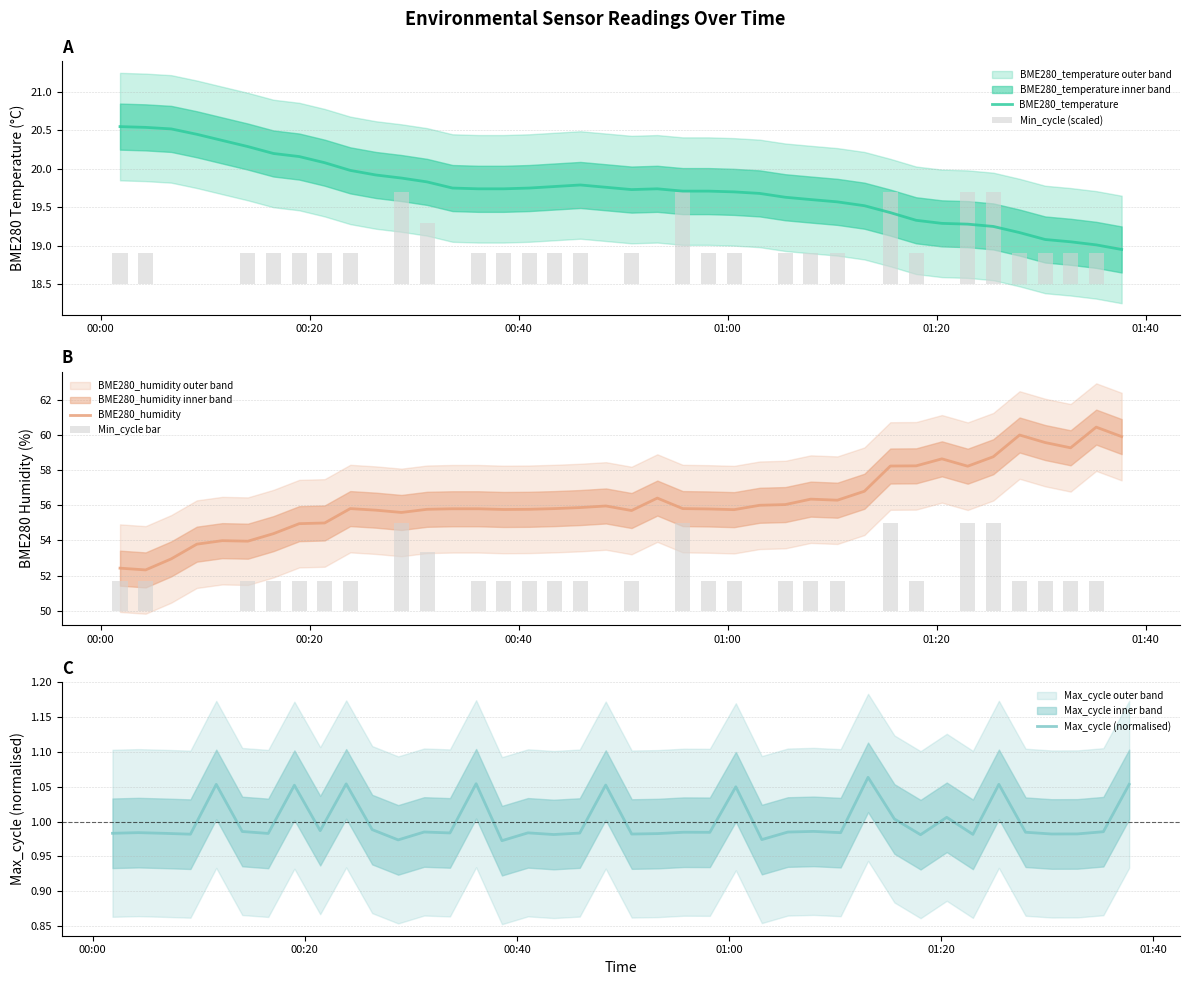

What is the lowest value of the BME280_humidity series?

52.3